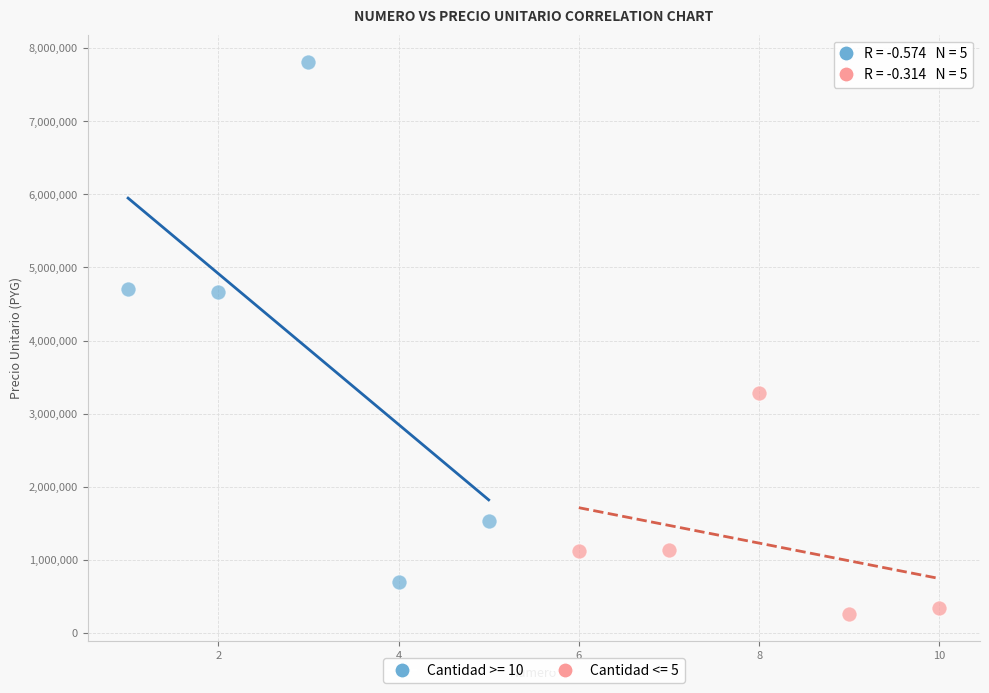

Which series has the largest Y range (max minus min)?

Cantidad >= 10